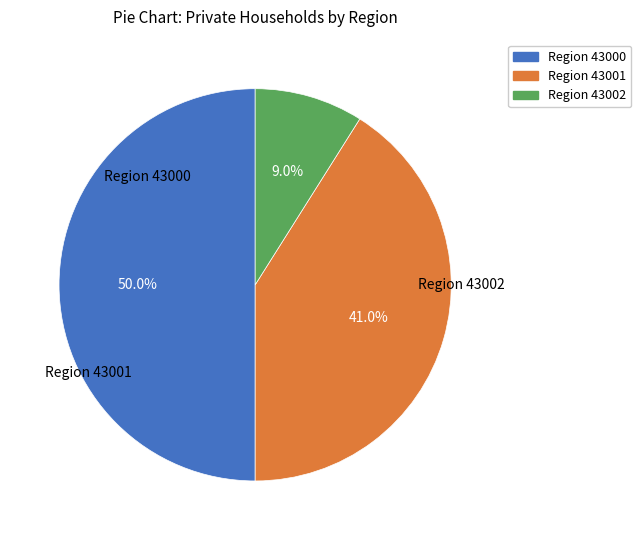

To the nearest percent, what is the average slice percentage?

33%